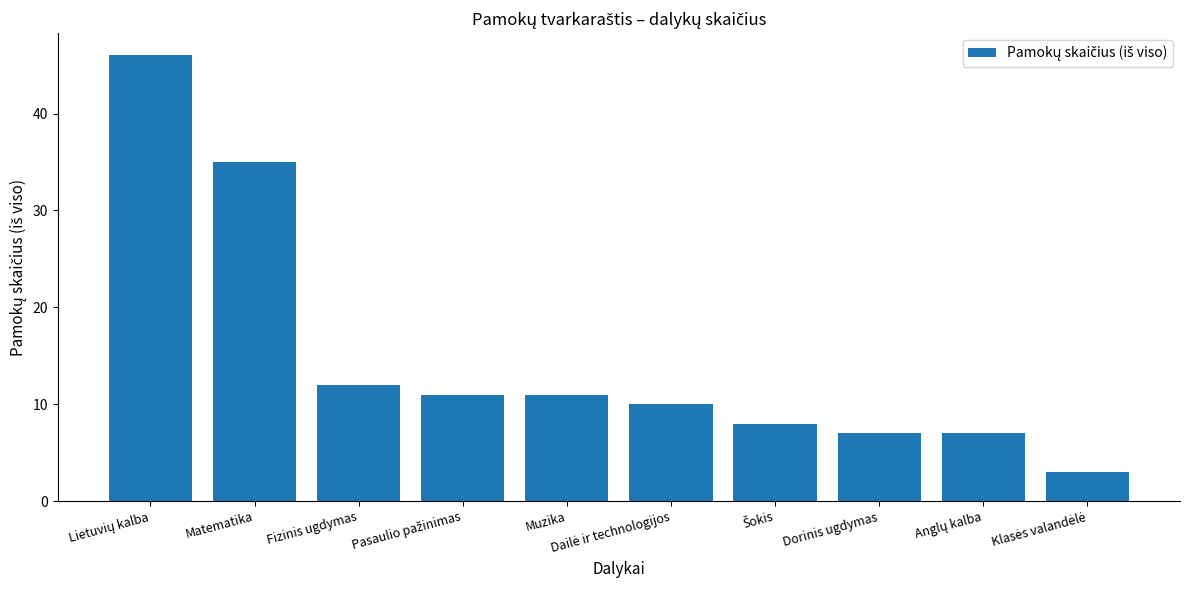

What is the label of the 3rd bar from the right?

Dorinis ugdymas